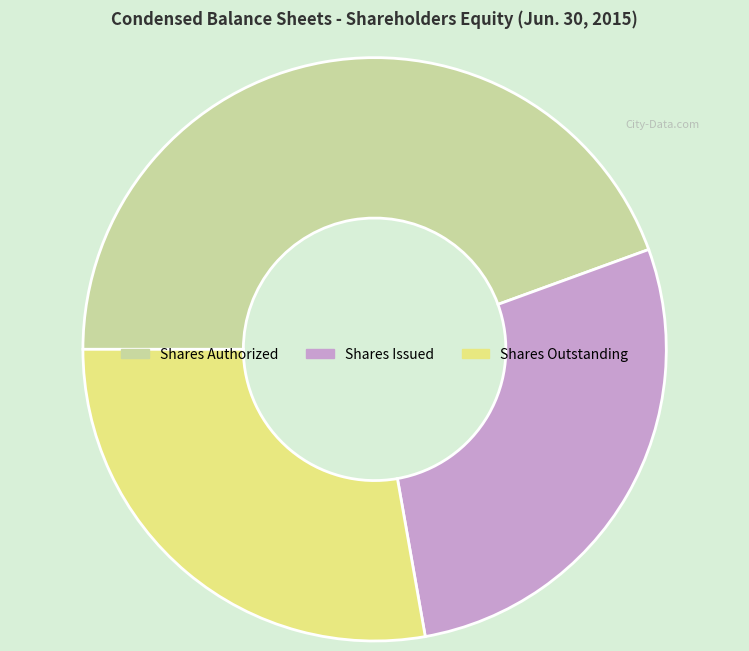

True or false: Shares Outstanding accounts for 18% of the total.

False